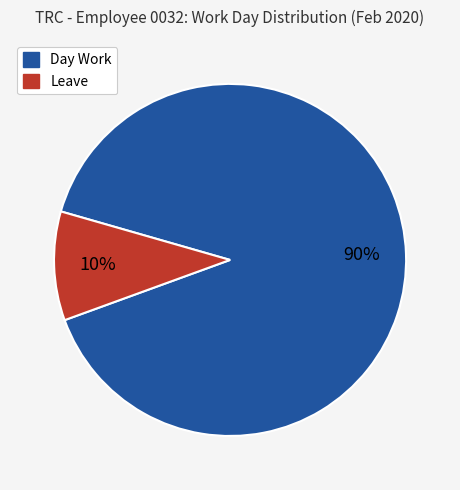

Which slice is the smallest?

Leave